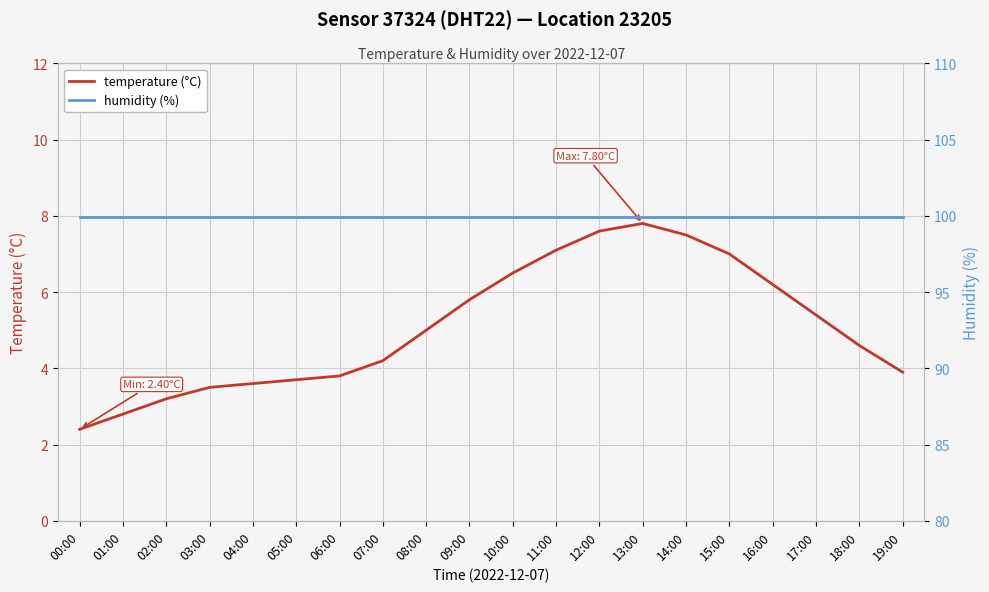

The temperature (°C) series shows 10.4 at 14:00. True or false?

False